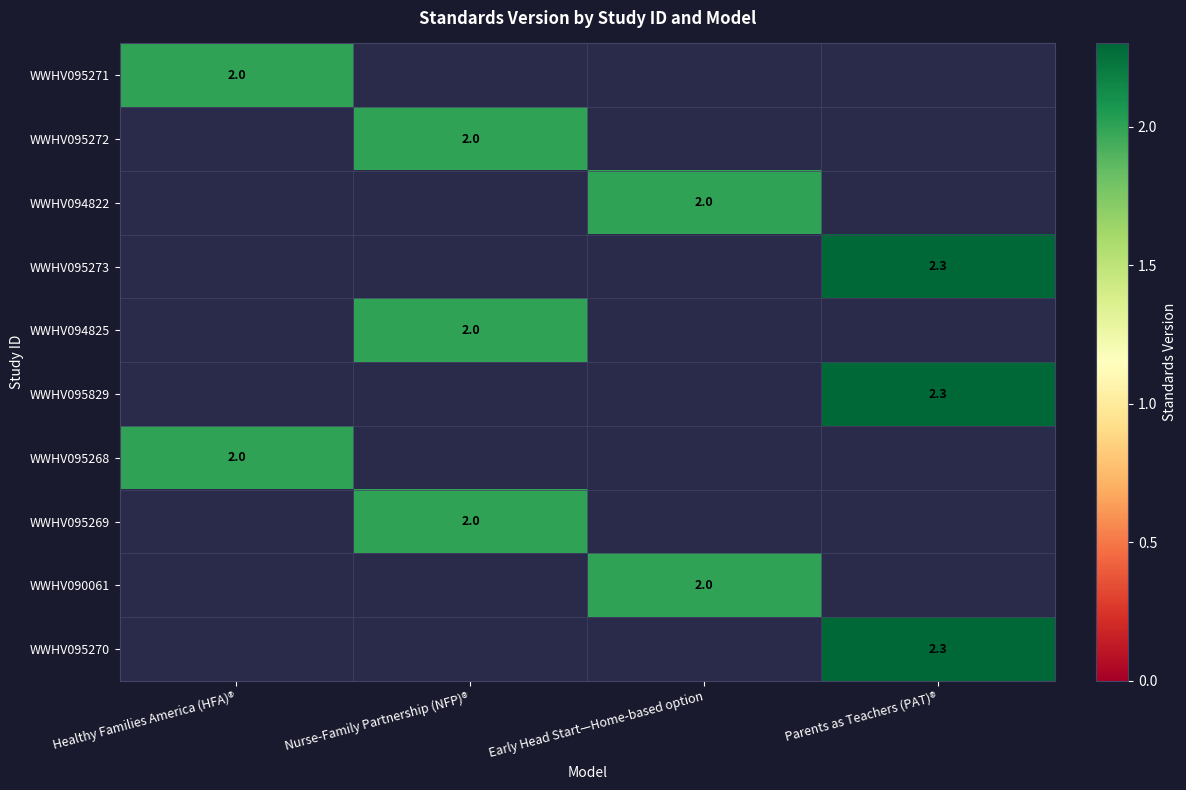

The WWHV095273 series shows 4.1 at Parents as Teachers (PAT)®. True or false?

False